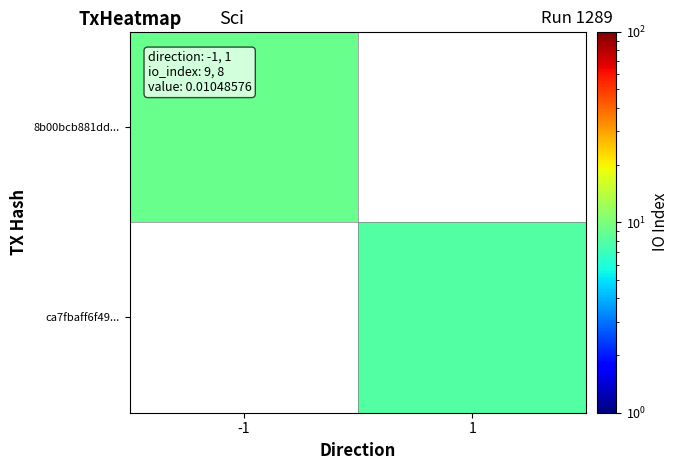

How many data points does each series have?

2